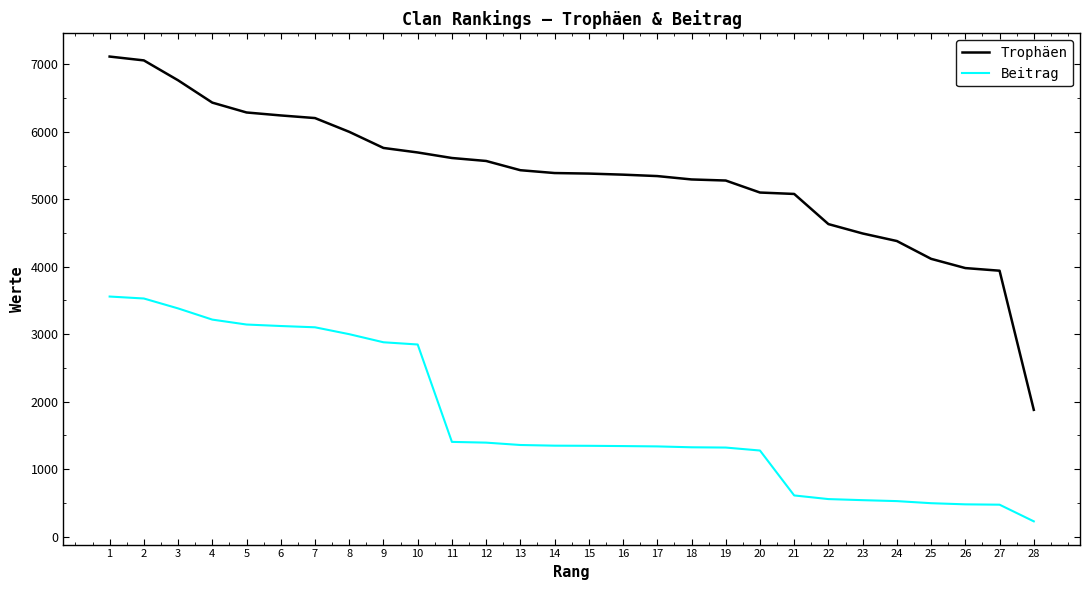

List the series in order of their peak value, lowest first.

Beitrag, Trophäen